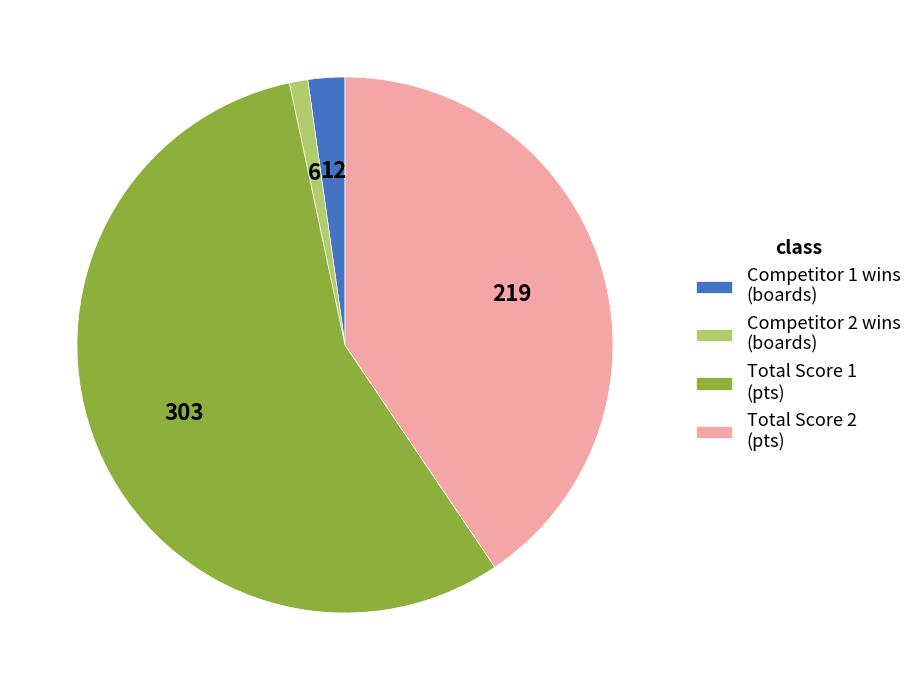

Rank the categories by value from lowest to highest.

Competitor 2 wins (boards), Competitor 1 wins (boards), Total Score 2 (pts), Total Score 1 (pts)